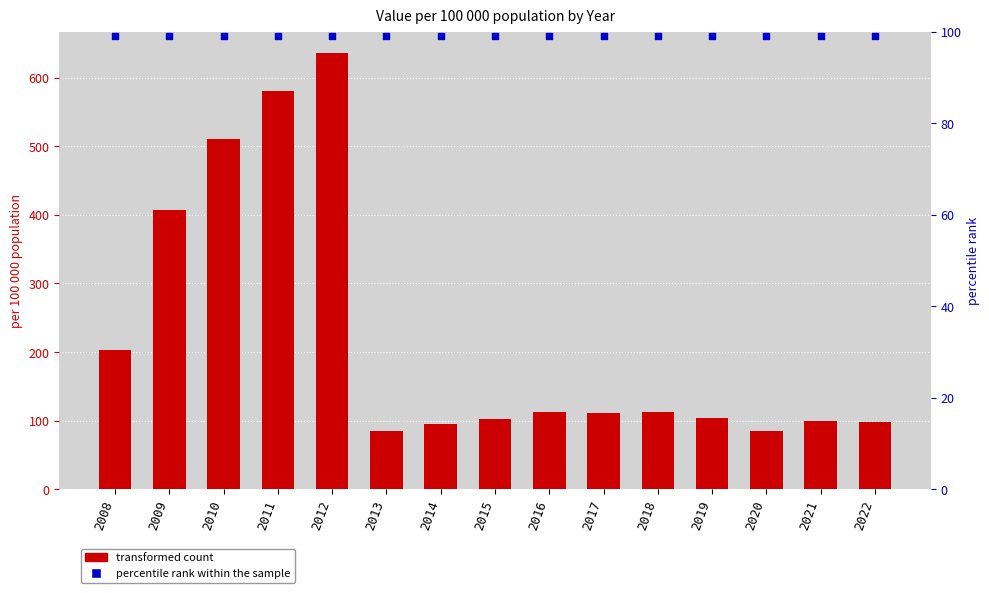

Which series has the largest total across all categories?

Value